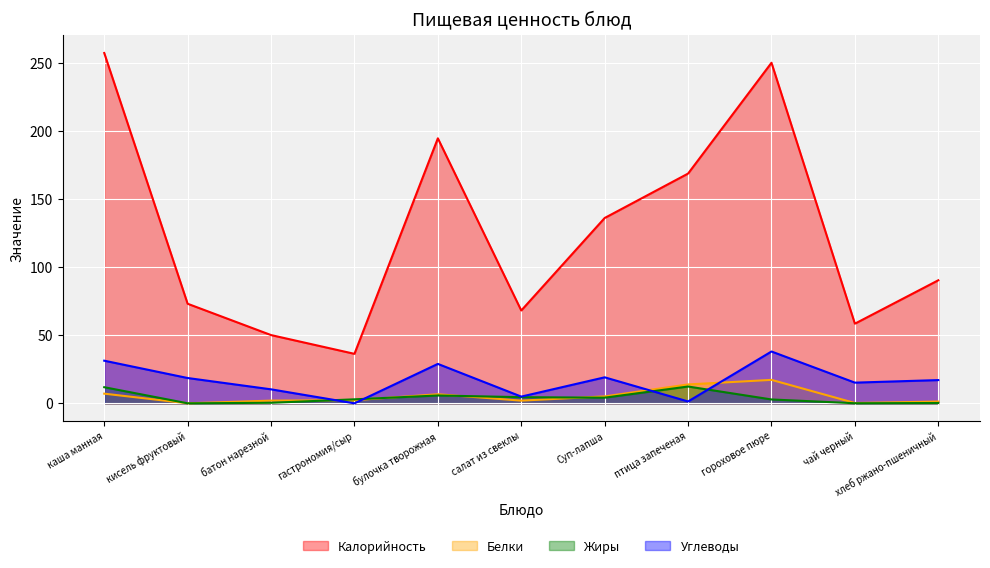

Between кисель фруктовый and хлеб ржано-пшеничный, which series saw the biggest shift?

Калорийность